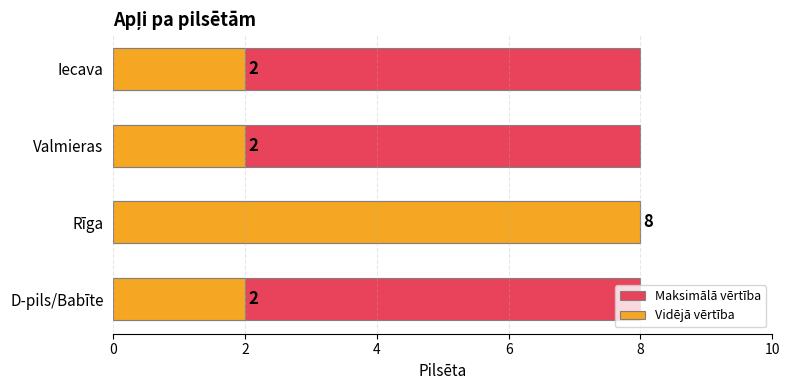

At 4, list the series in order from largest to smallest.

Vidējā vērtība, Maksimālā vērtība